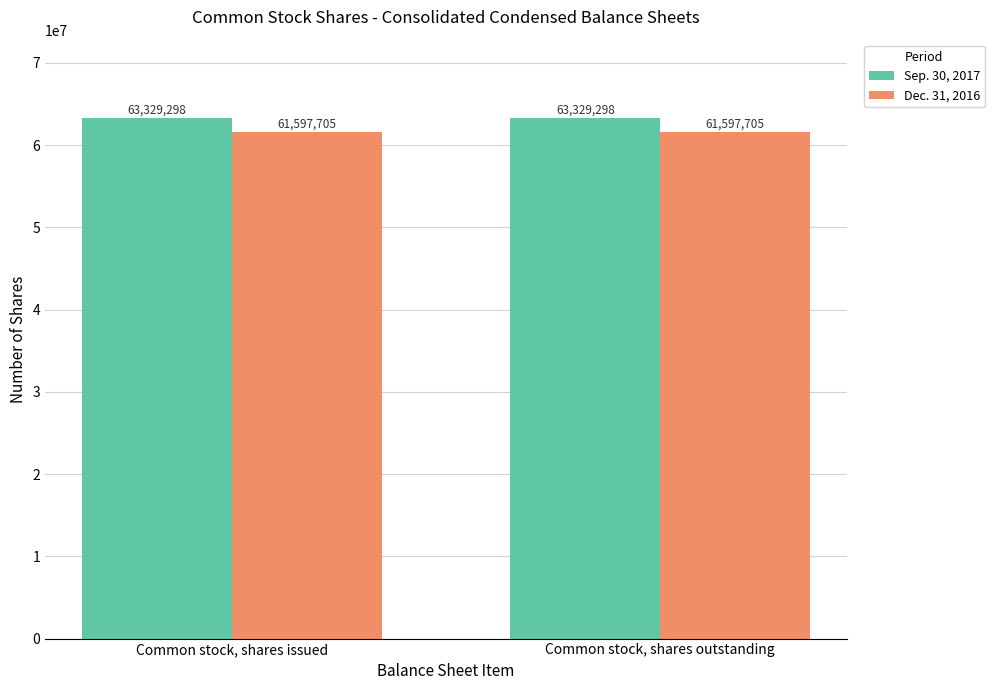

What is the value of the Sep. 30, 2017 bar at the 2nd from the left?

63329298